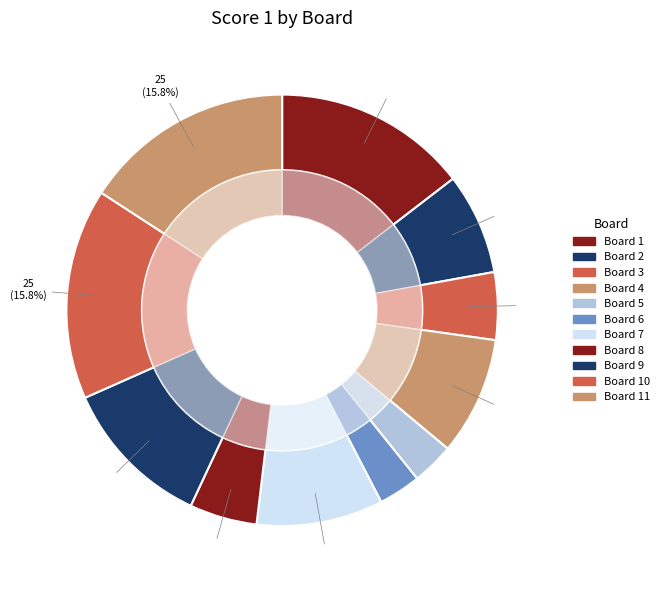

How many slices are in this pie chart?

11